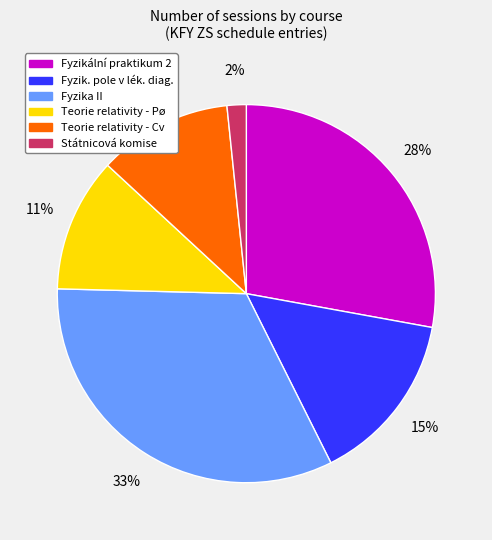

Is there a majority slice in this chart?

No